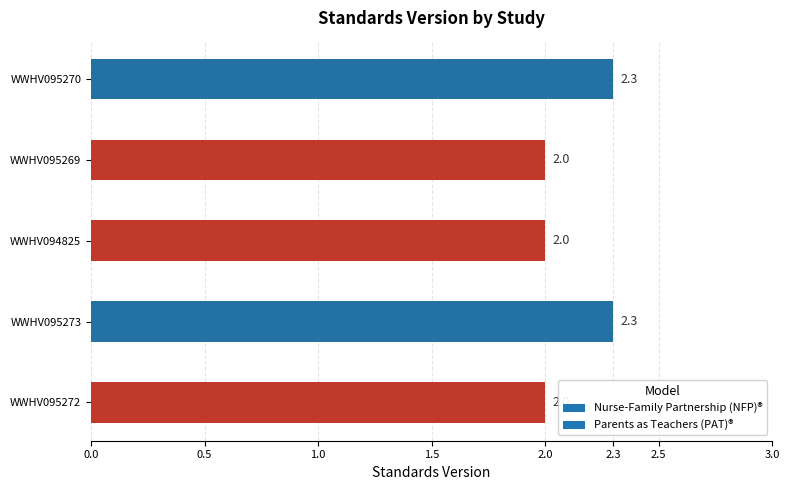

Reading bottom to top, list all the values displayed in this chart.

WWHV095272=2.0	WWHV095273=2.3	WWHV094825=2.0	WWHV095269=2.0	WWHV095270=2.3